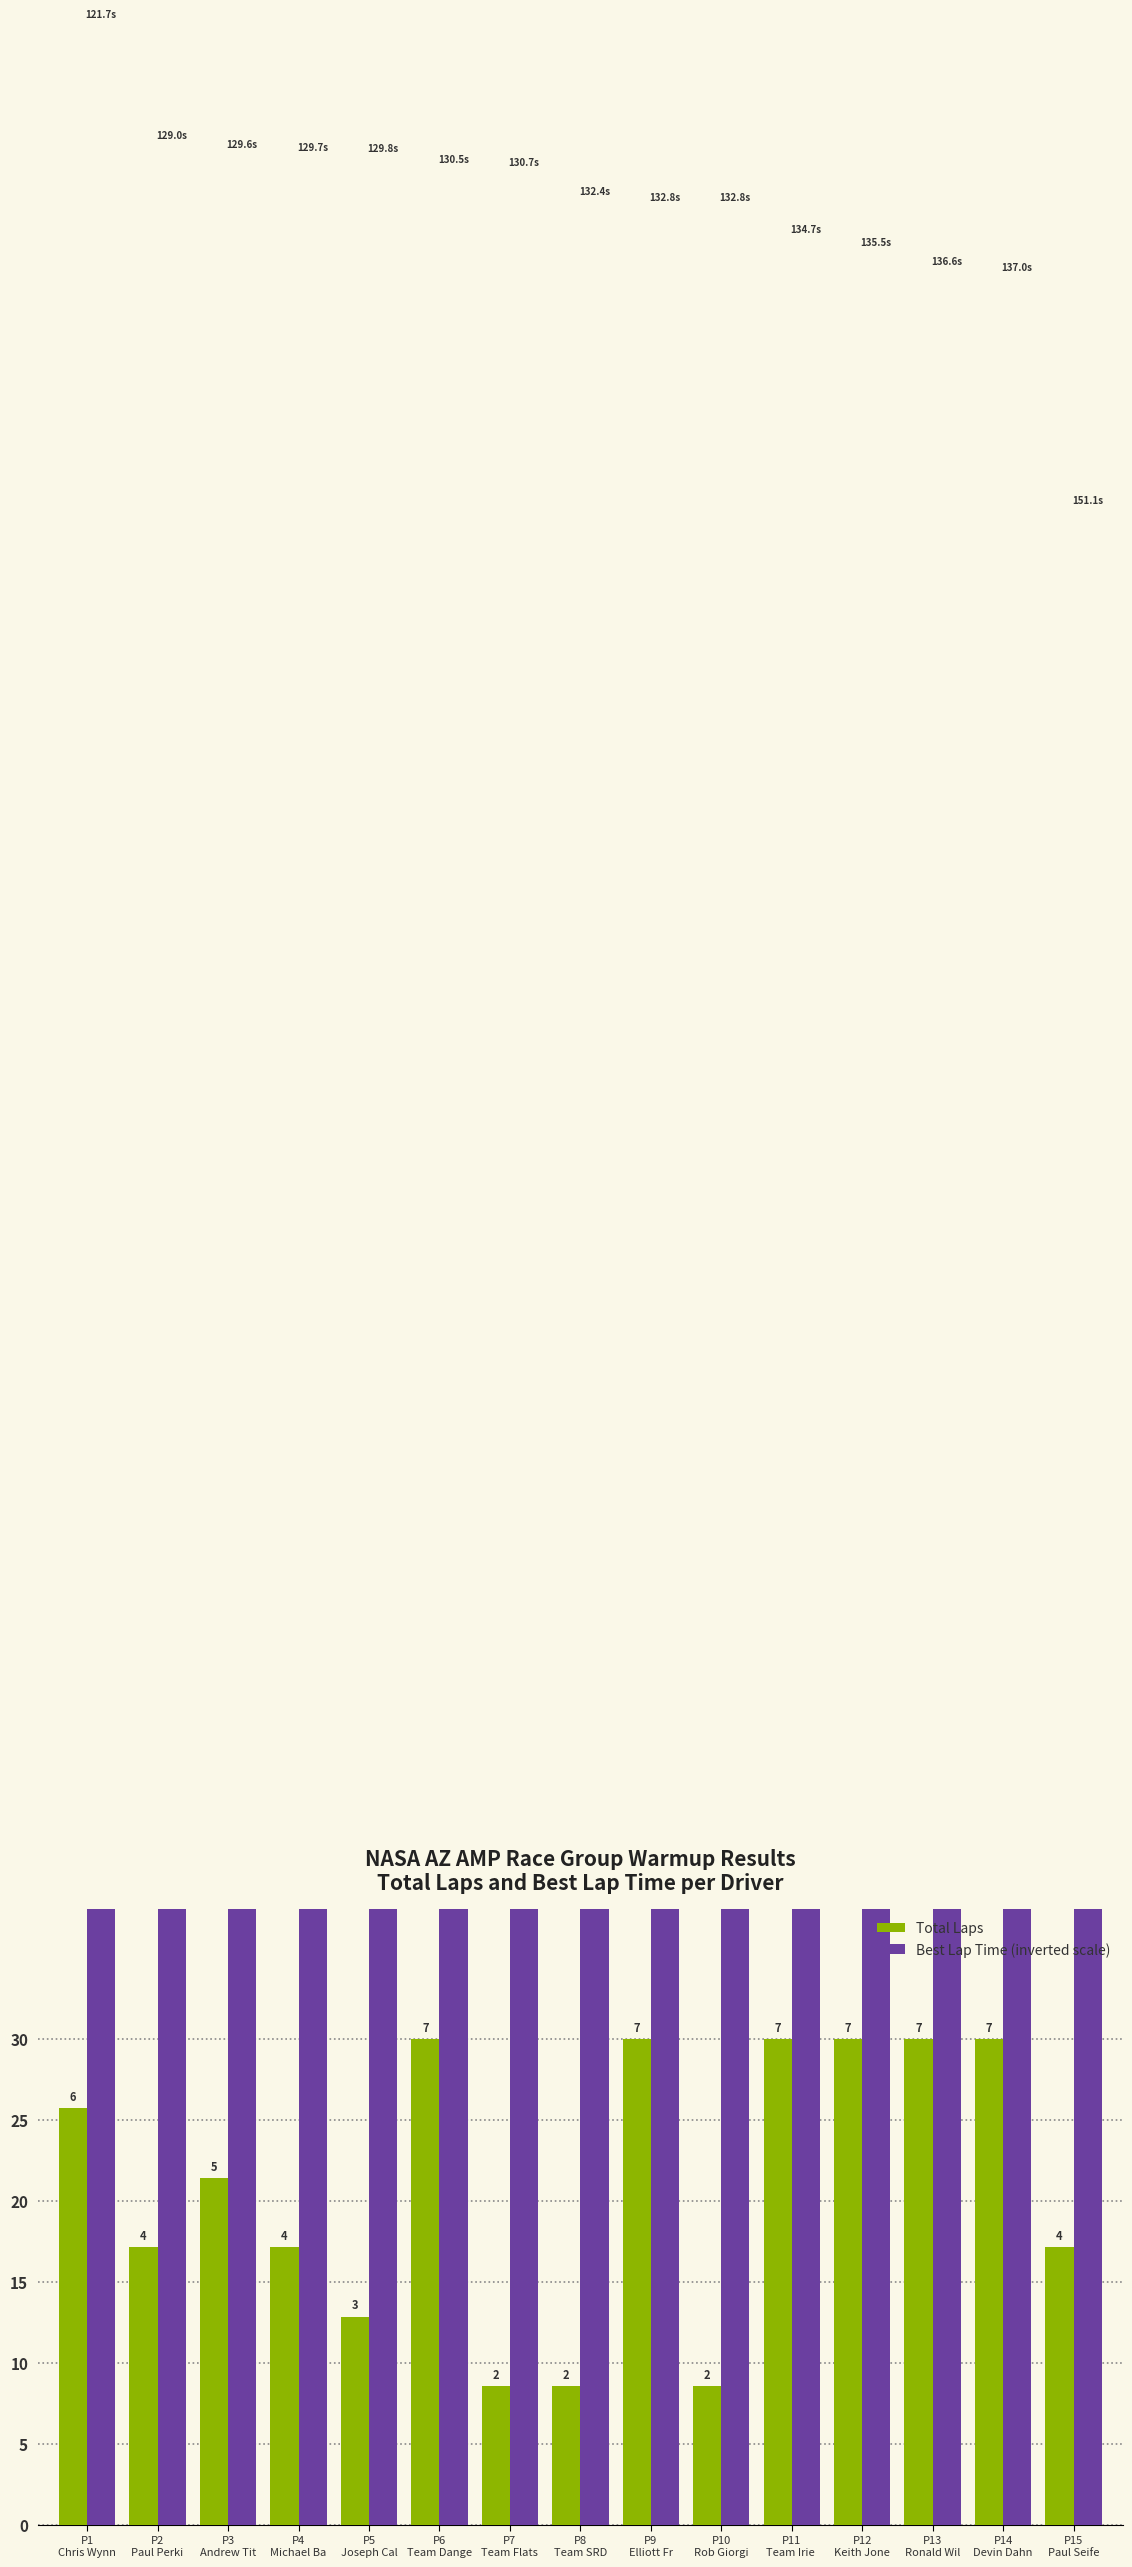

Which series has the largest total across all categories?

Best Lap Time (inverted scale)